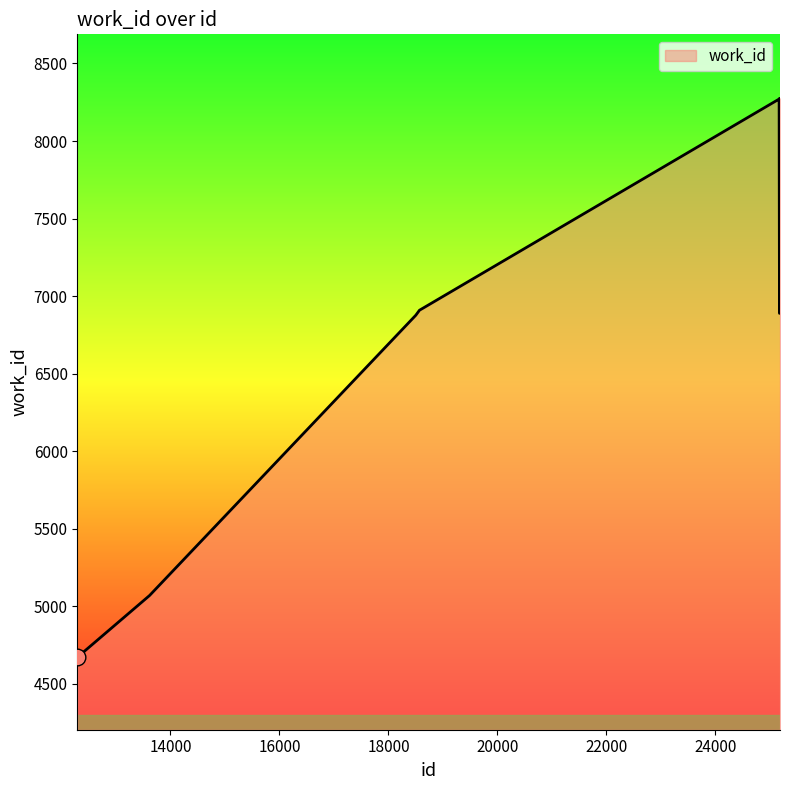

What is the minimum value shown in the chart?

4672